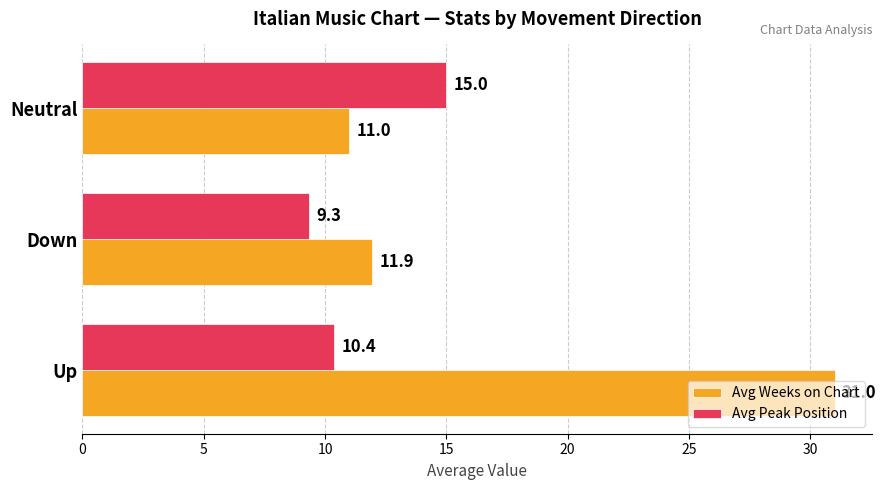

Which series has the largest total across all categories?

Avg Weeks on Chart